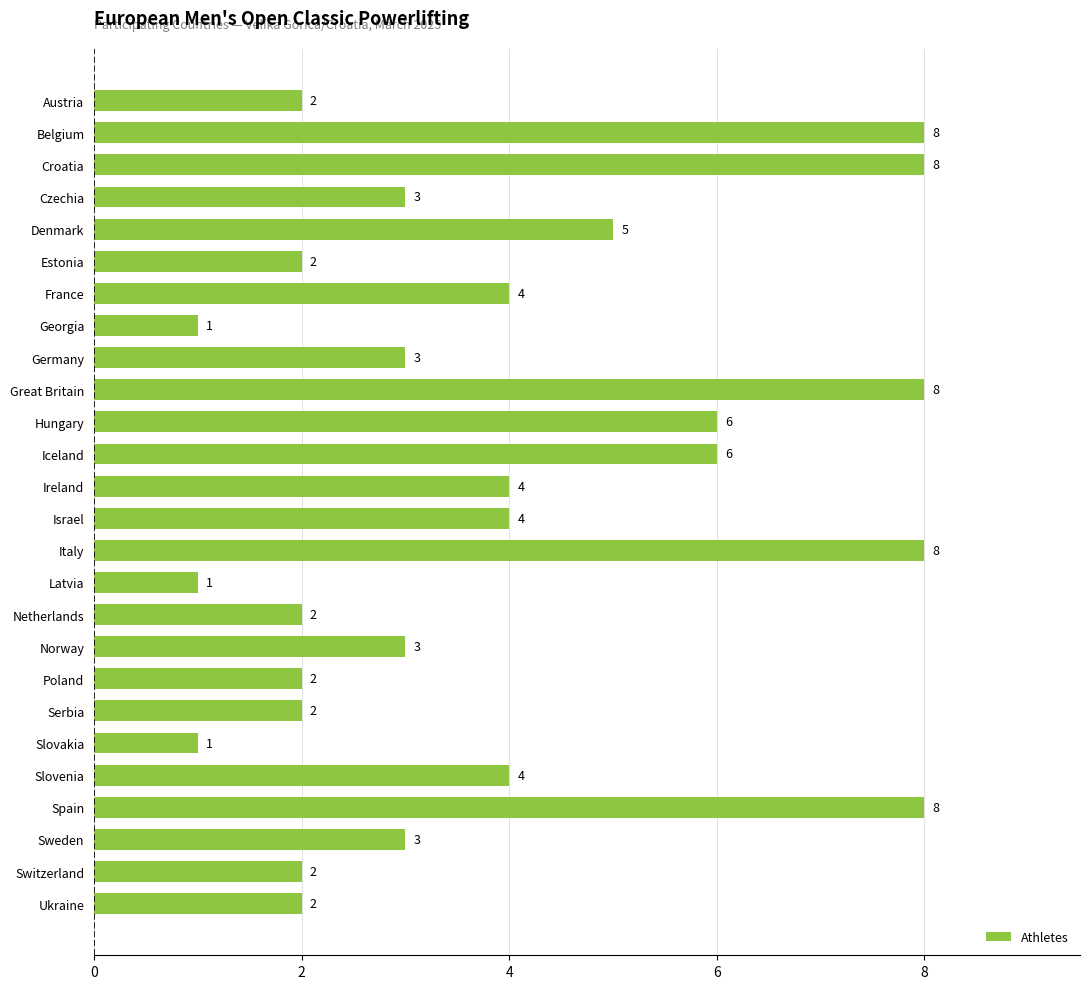

Which has a higher value, Iceland or France?

Iceland